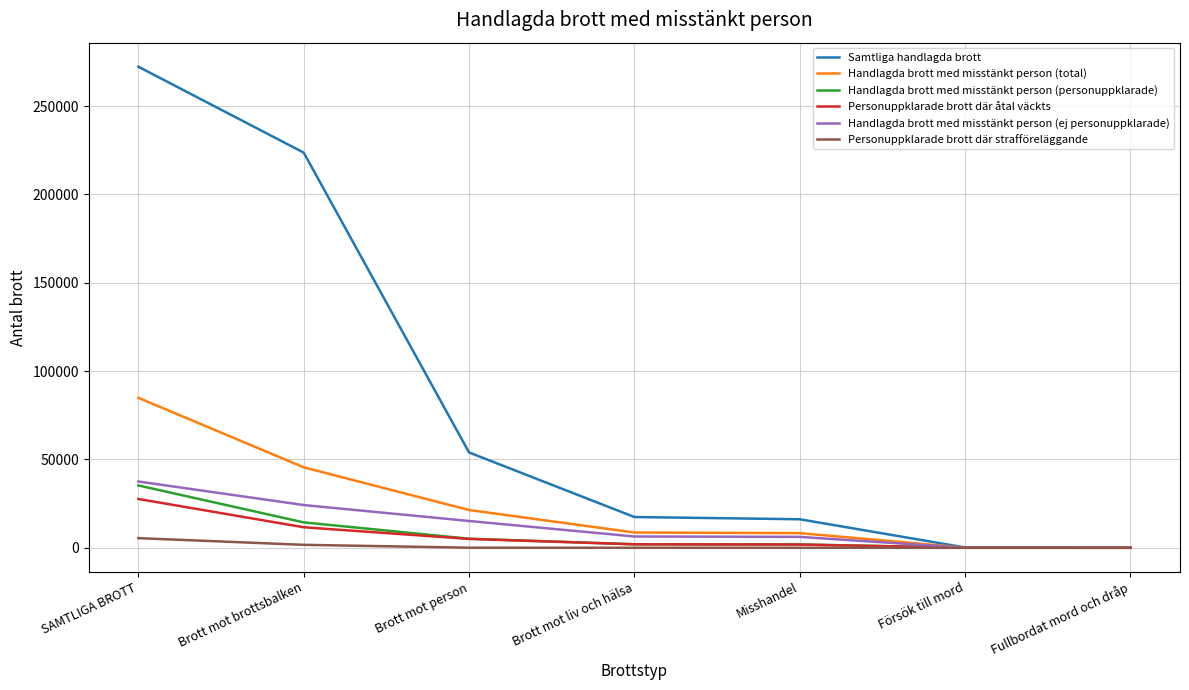

What is the difference between the Personuppklarade brott där strafföreläggande values at Försök till mord and Brott mot person?

79